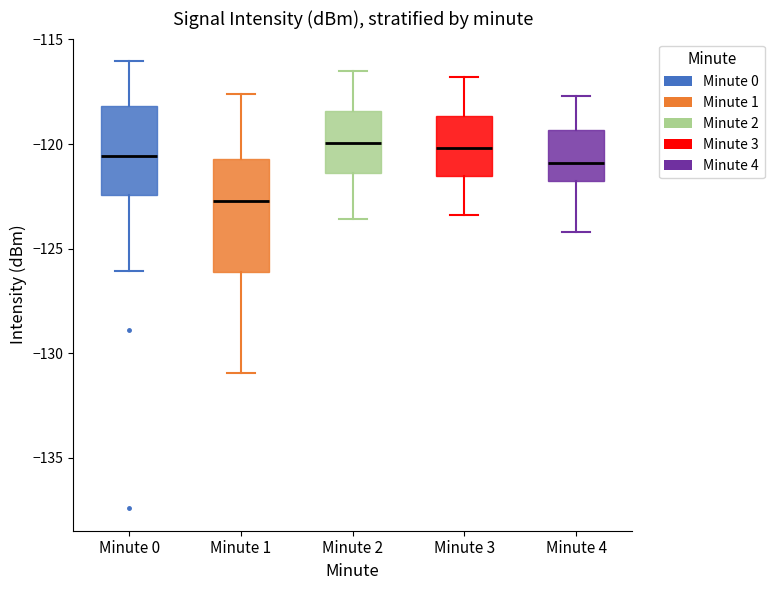

Reading left to right, read every box against the y-axis: the position of its median line, the range the box covers, and the ends of its whiskers. The values are not printed on the chart, so give them approximately, as read against the axis.

Minute 0: median -120.5, box -122.5 to -118.0, whiskers -126.0 to -116.0
Minute 1: median -122.5, box -126.0 to -120.5, whiskers -131.0 to -117.5
Minute 2: median -120.0, box -121.5 to -118.5, whiskers -123.5 to -116.5
Minute 3: median -120.0, box -121.5 to -118.5, whiskers -123.5 to -117.0
Minute 4: median -121.0, box -121.5 to -119.5, whiskers -124.0 to -117.5